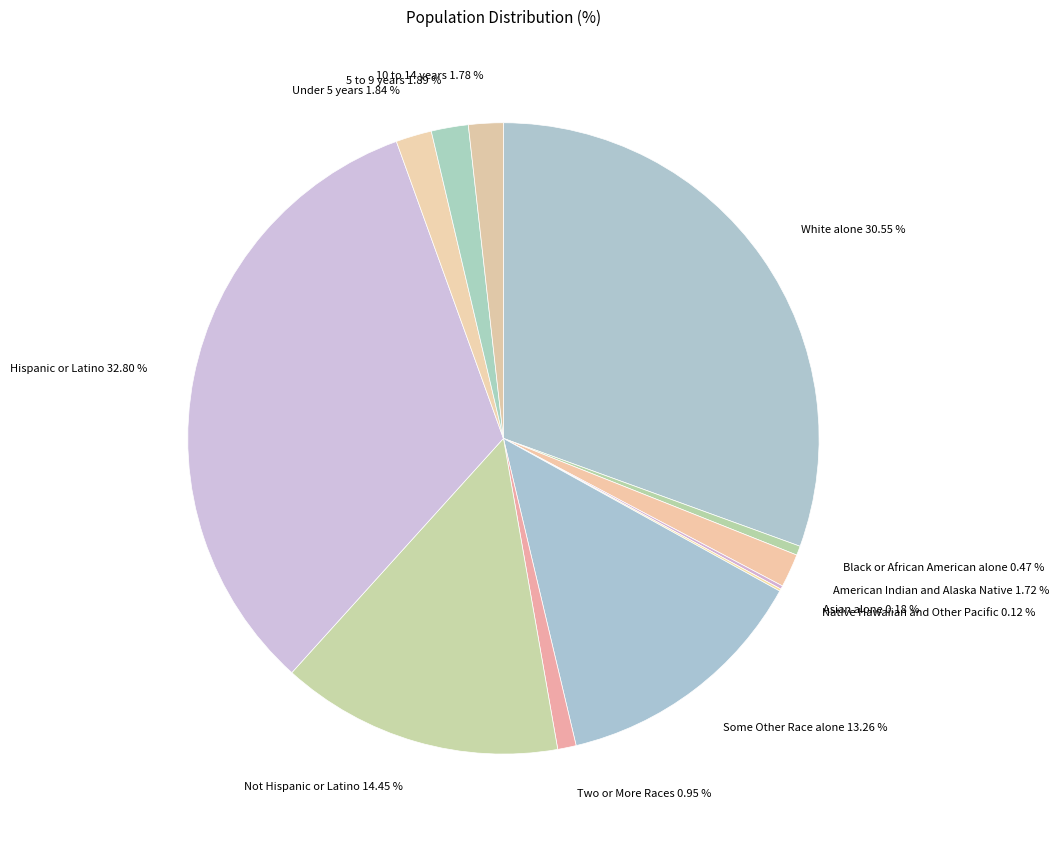

Which slice is the largest?

Hispanic or Latino